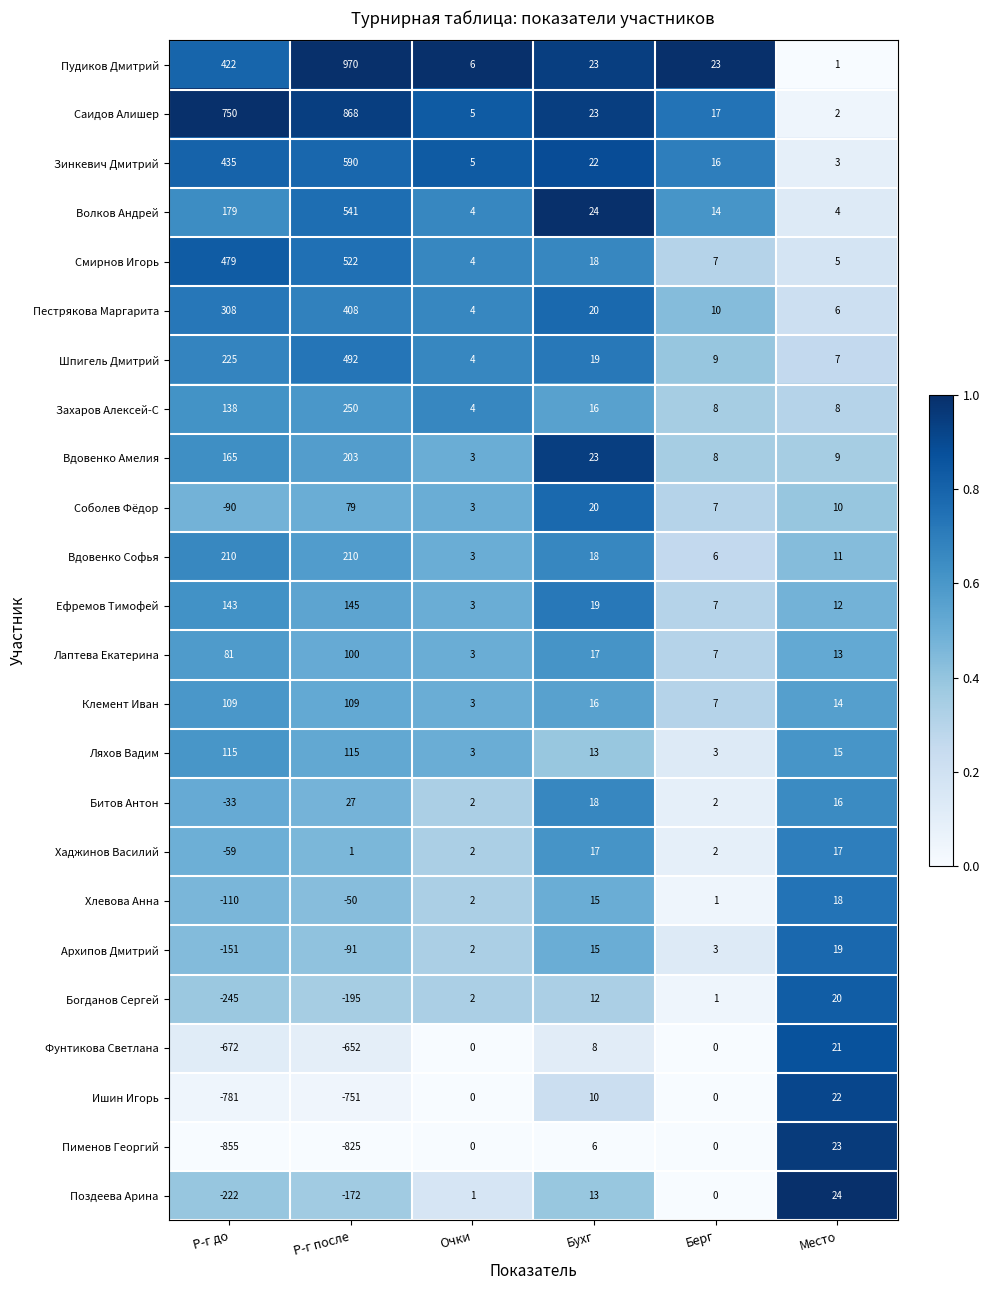

The value of Хаджинов Василий at Место is 17. True or false?

True